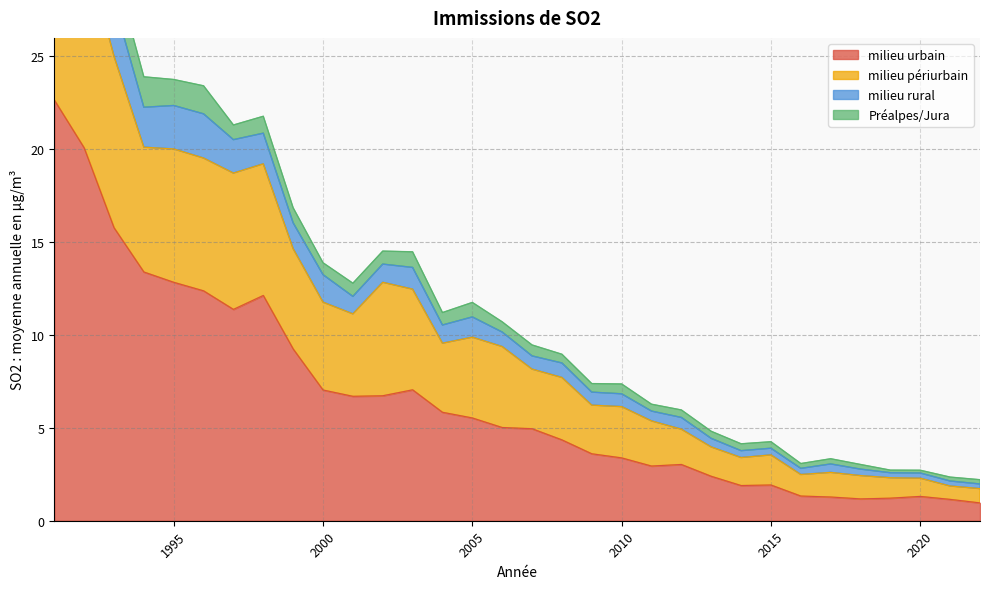

True or false: milieu rural and milieu urbain intersect in this chart.

False